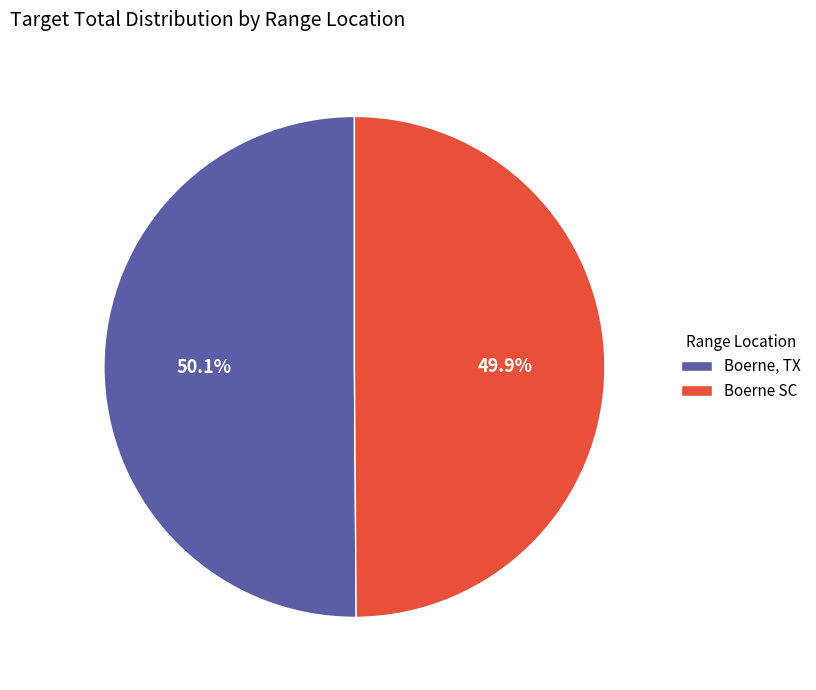

Rank the categories by value from highest to lowest.

Boerne, TX, Boerne SC